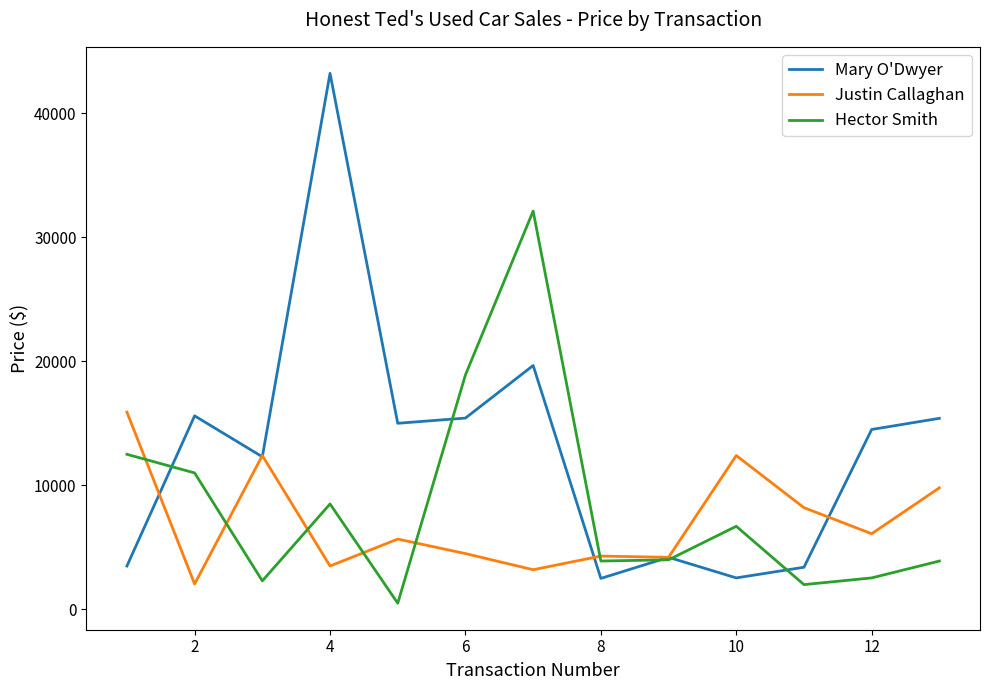

What is the average value of the Justin Callaghan series?

7094